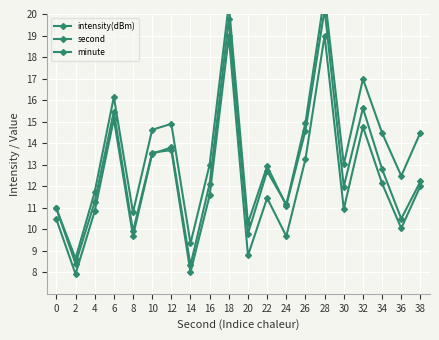

Between 22 and 2, which is larger?

22